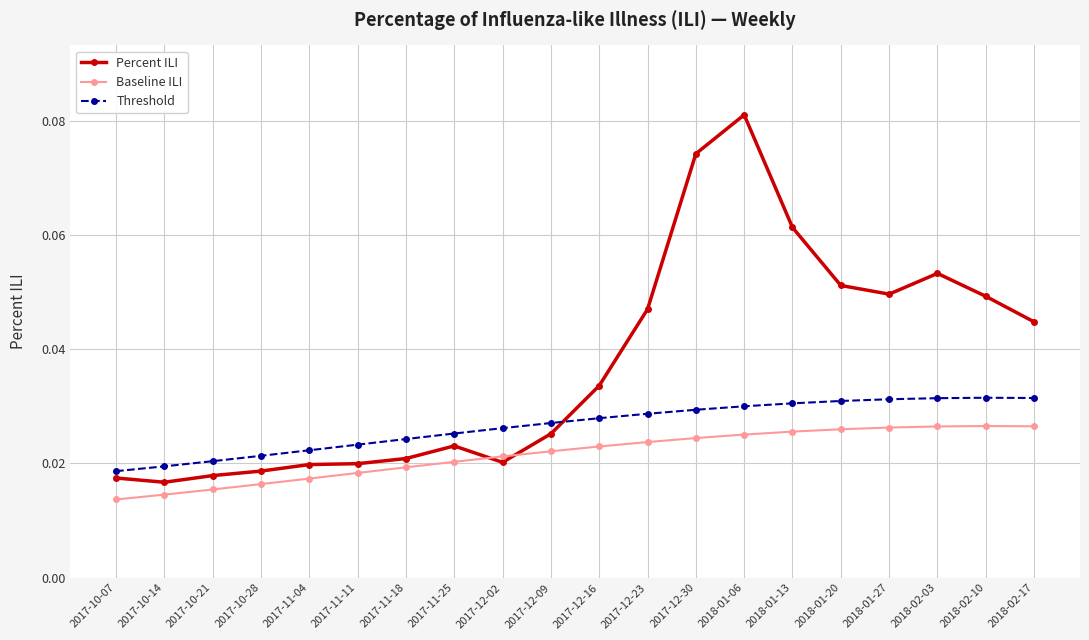

Rank the series by their maximum value, from highest to lowest.

Percent ILI, Threshold, Baseline ILI